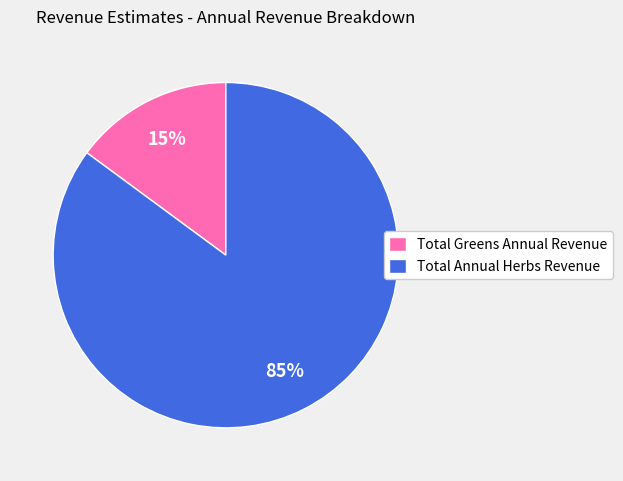

To the nearest percent, what is the difference between the Total Greens Annual Revenue and Total Annual Herbs Revenue slice percentages?

70%